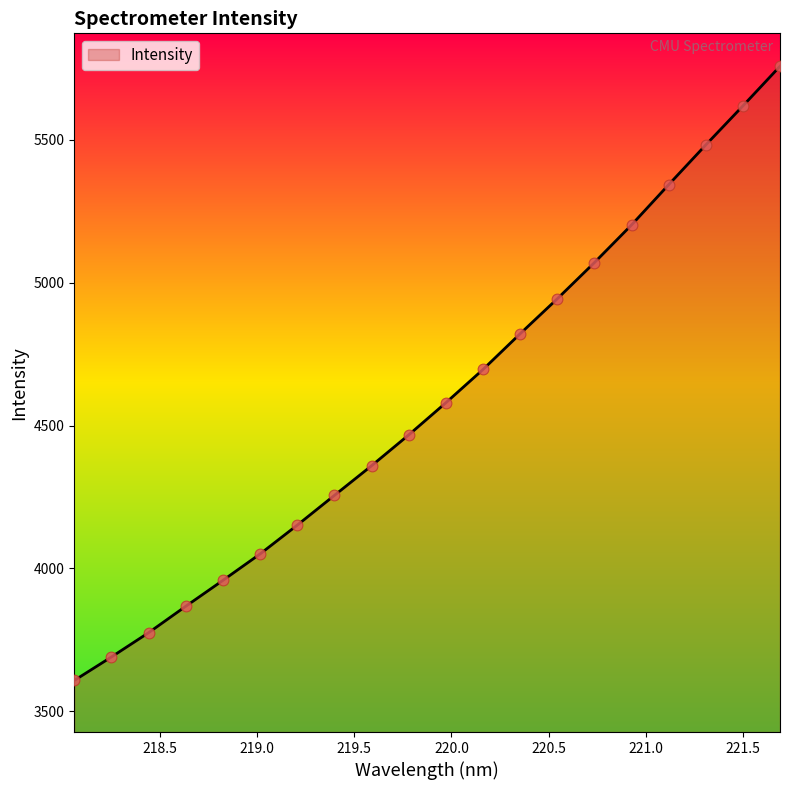

What is the difference between the maximum and minimum values?

2148.3